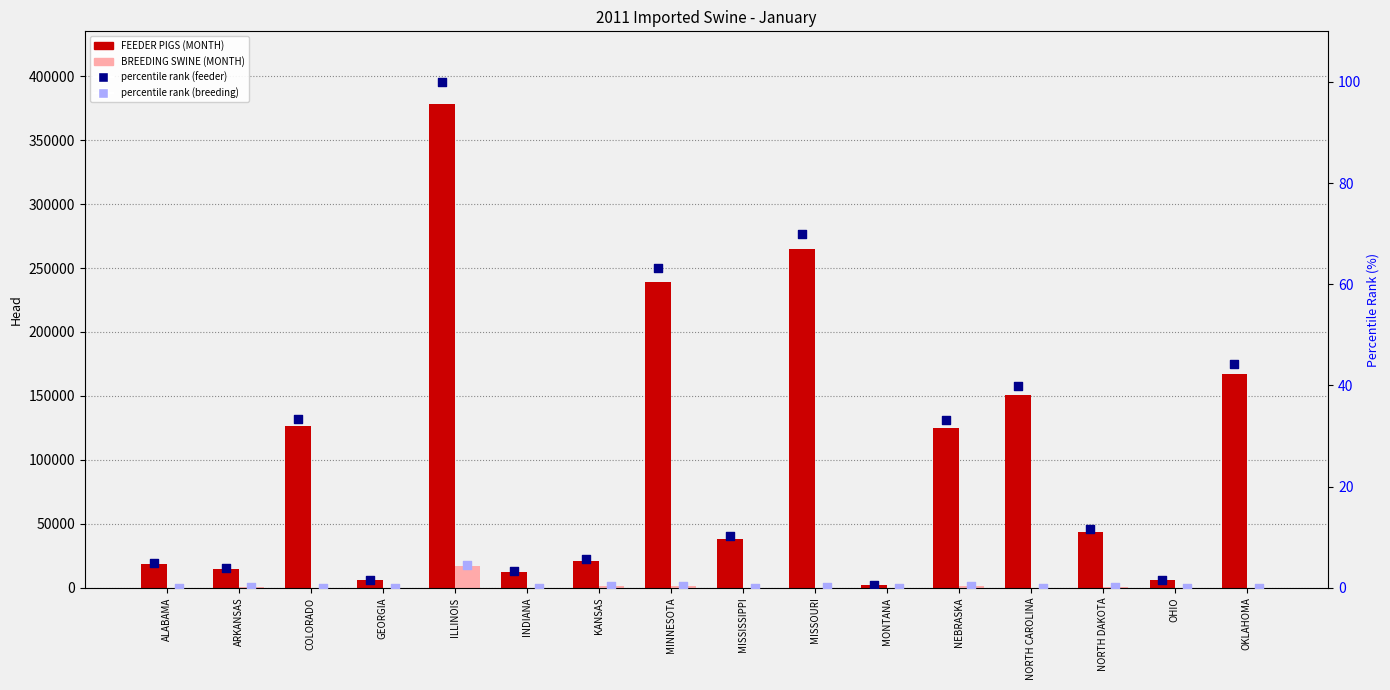

Which series contains the lowest Y value?

BREEDING SWINE (MONTH)